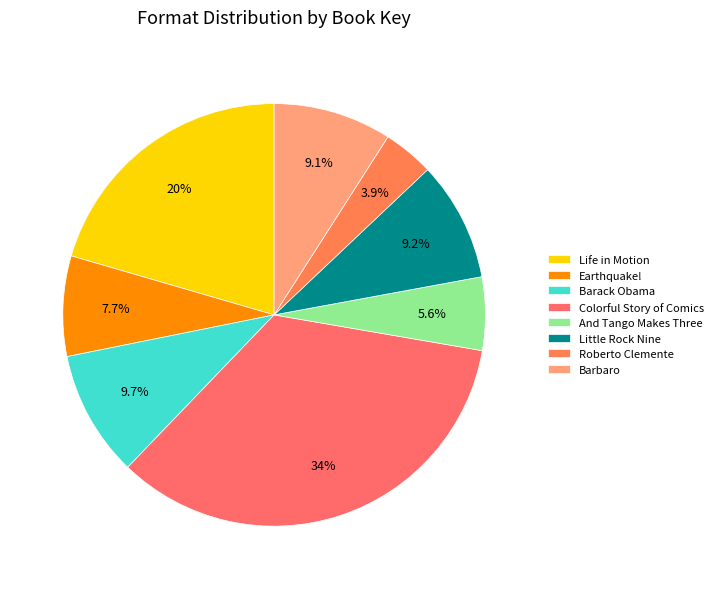

Which category has the biggest portion of the pie?

Colorful Story of Comics